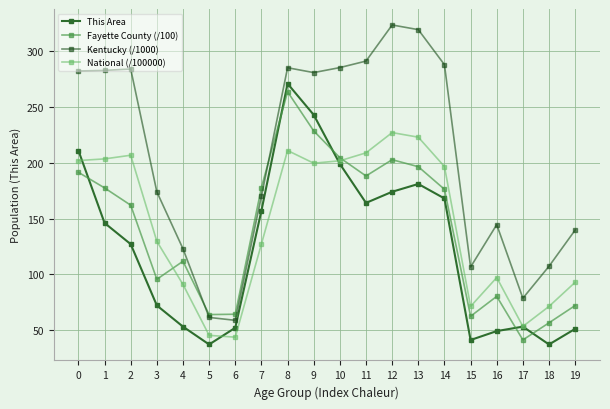

The National (/100000) series shows 201.8 at 10. True or false?

True